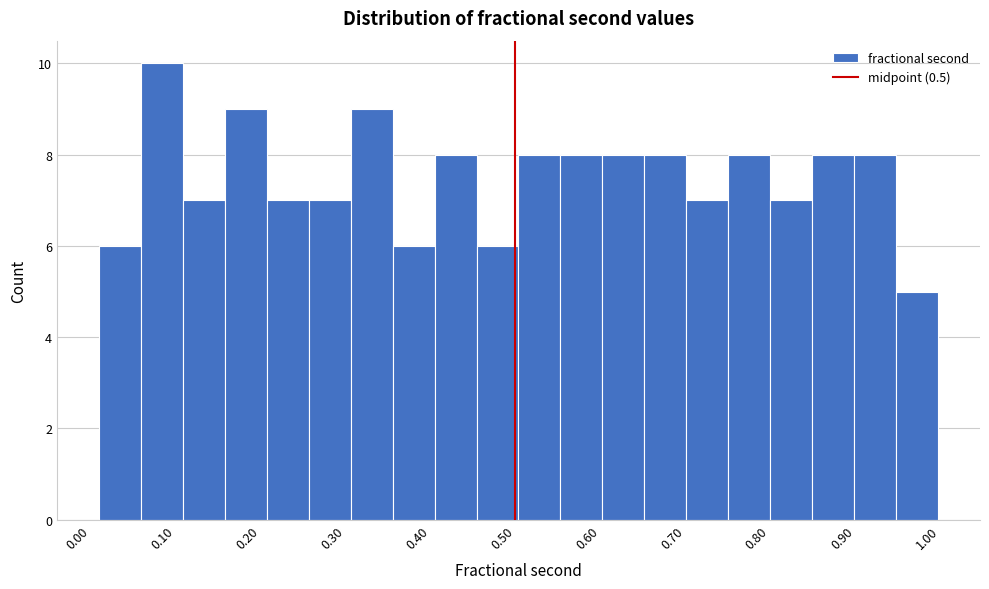

How tall is the bar that spans 0.55 to 0.60 on the x-axis? Neither the bar edges nor the heights are printed on the chart, so give them approximately, as read against the axes.

8